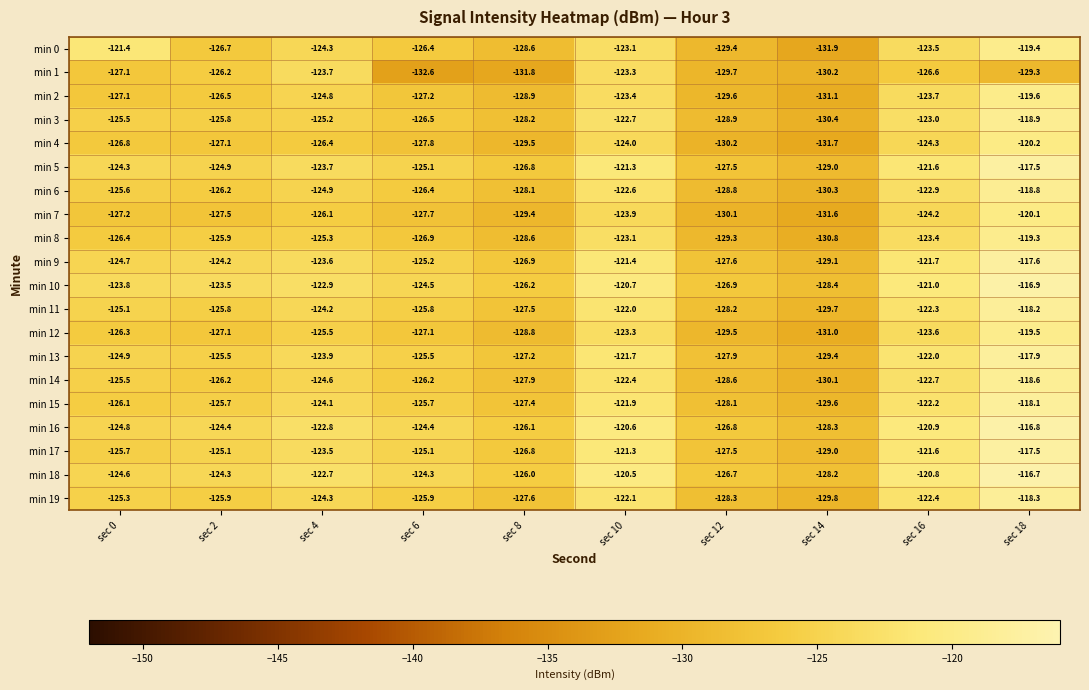

True or false: min 4 has a value of -127.8 at sec 6.

True